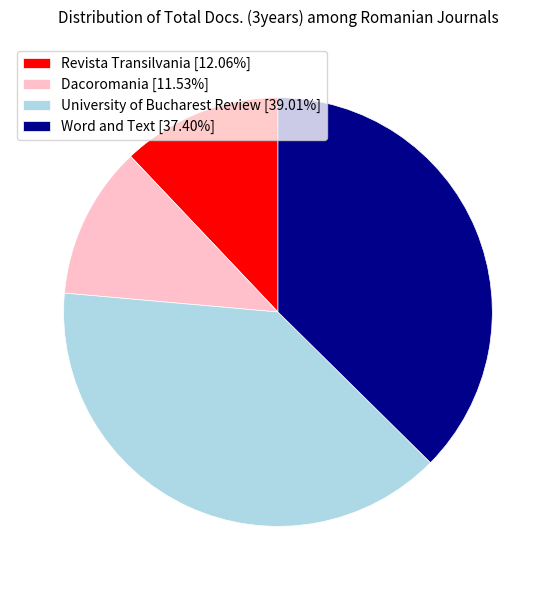

Is it true that University of Bucharest Review is 28% of the pie?

False